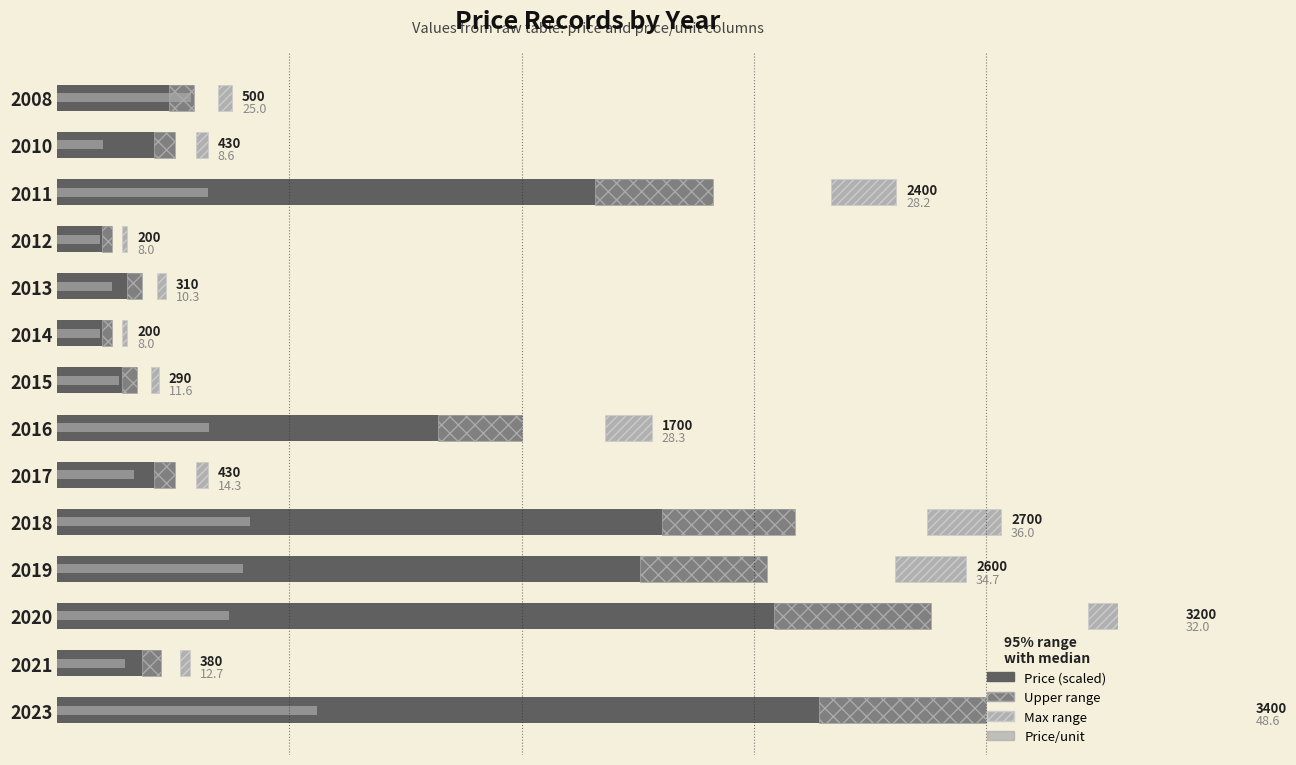

What is the difference between the second highest and second lowest values in the Price (scaled) series?

24.7